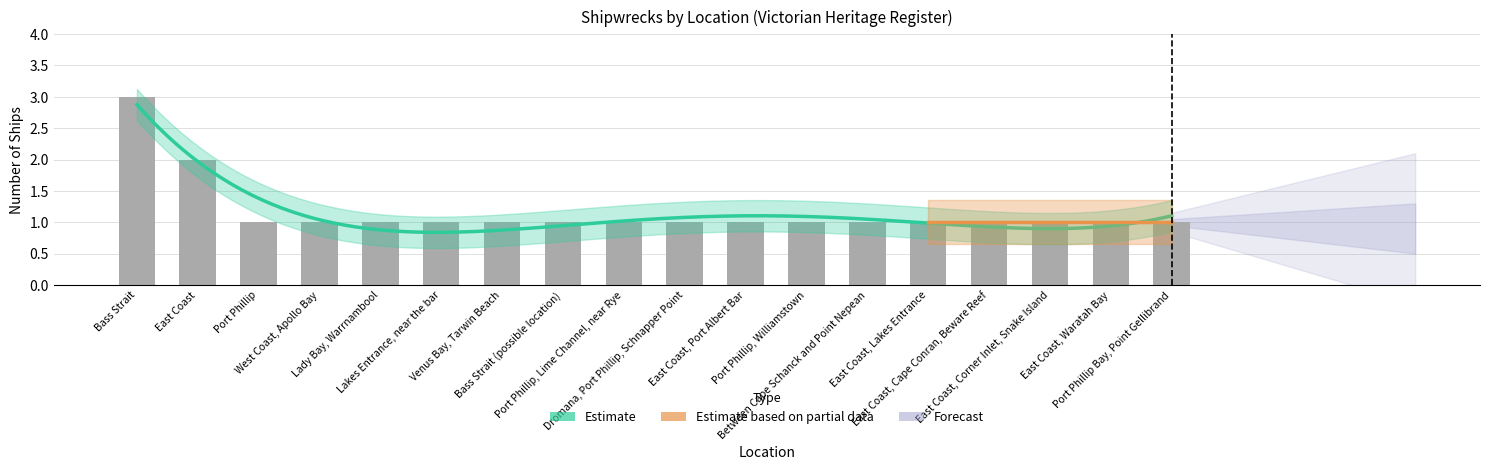

List the labels in order of value, largest first.

Bass Strait, East Coast, Port Phillip, West Coast, Apollo Bay, Lady Bay, Warrnambool, Lakes Entrance, near the bar, Venus Bay, Tarwin Beach, Bass Strait (possible location), Port Phillip, Lime Channel, near Rye, Dromana, Port Phillip, Schnapper Point, East Coast, Port Albert Bar, Port Phillip, Williamstown, Between Cape Schanck and Point Nepean, East Coast, Lakes Entrance, East Coast, Cape Conran, Beware Reef, East Coast, Corner Inlet, Snake Island, East Coast, Waratah Bay, Port Phillip Bay, Point Gellibrand